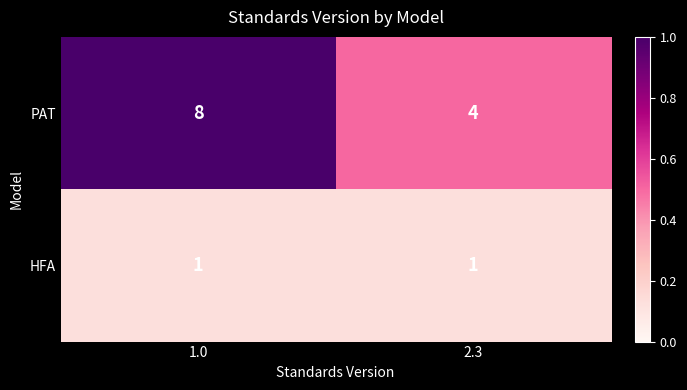

Is it true that PAT equals 2 at 2.3?

False